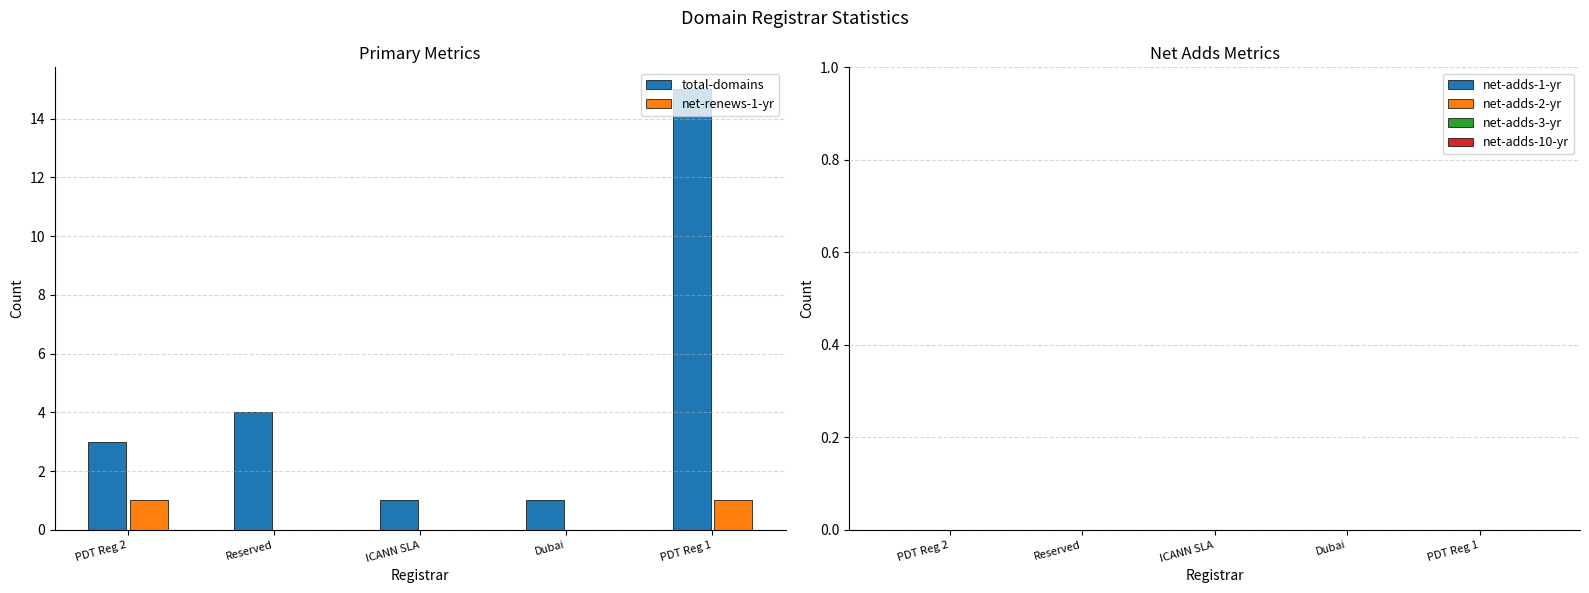

Is the value of total-domains at PDT Reg 2 greater than the value of net-renews-1-yr at PDT Reg 1?

Yes